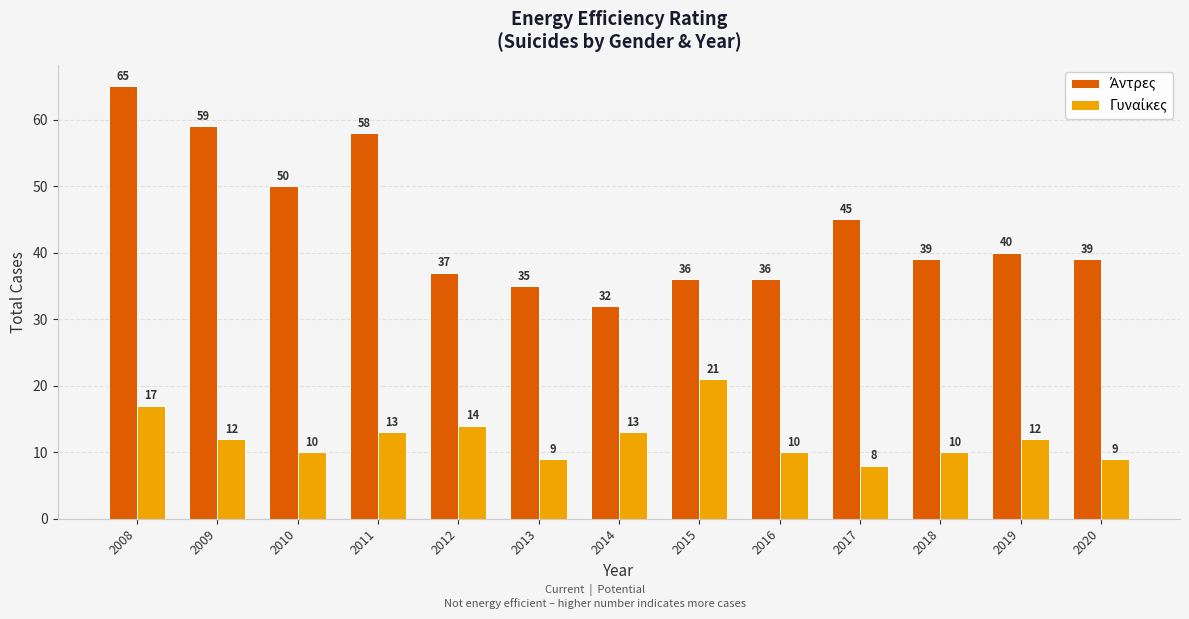

How many series are shown in this chart?

2